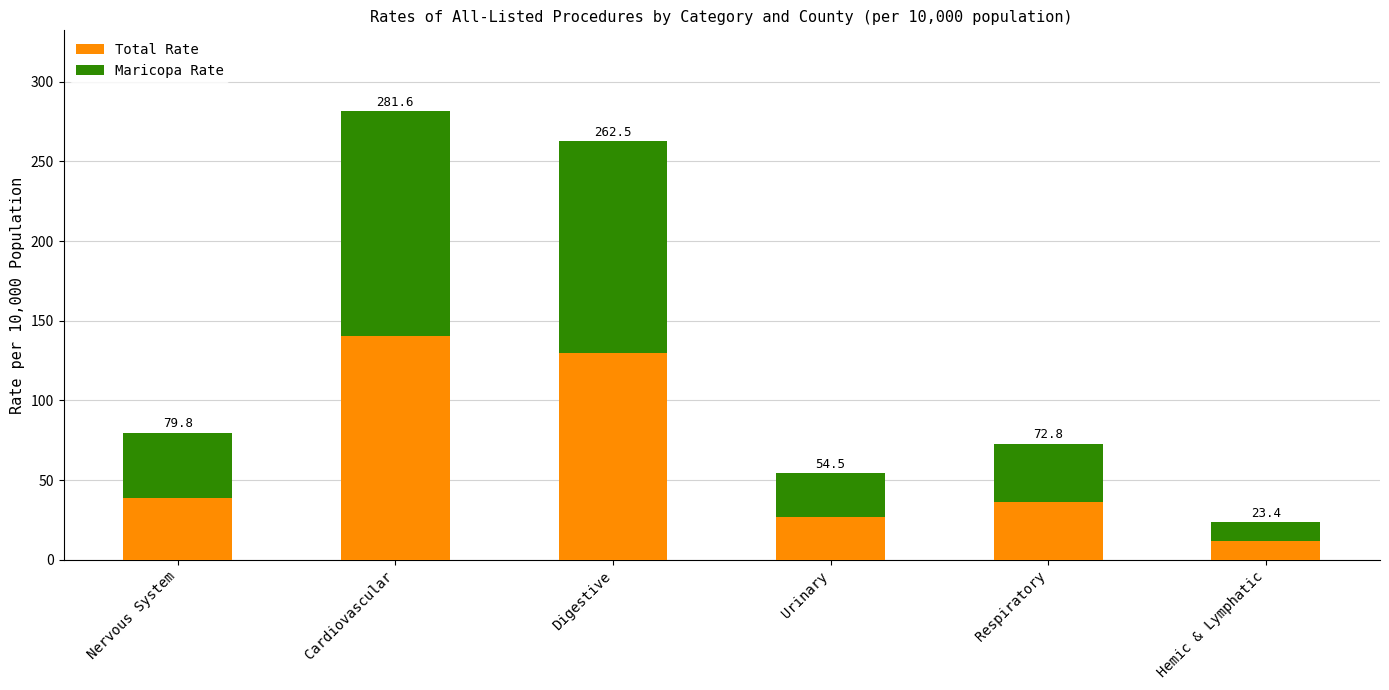

What is the label of the 4th bar from the left?

Urinary